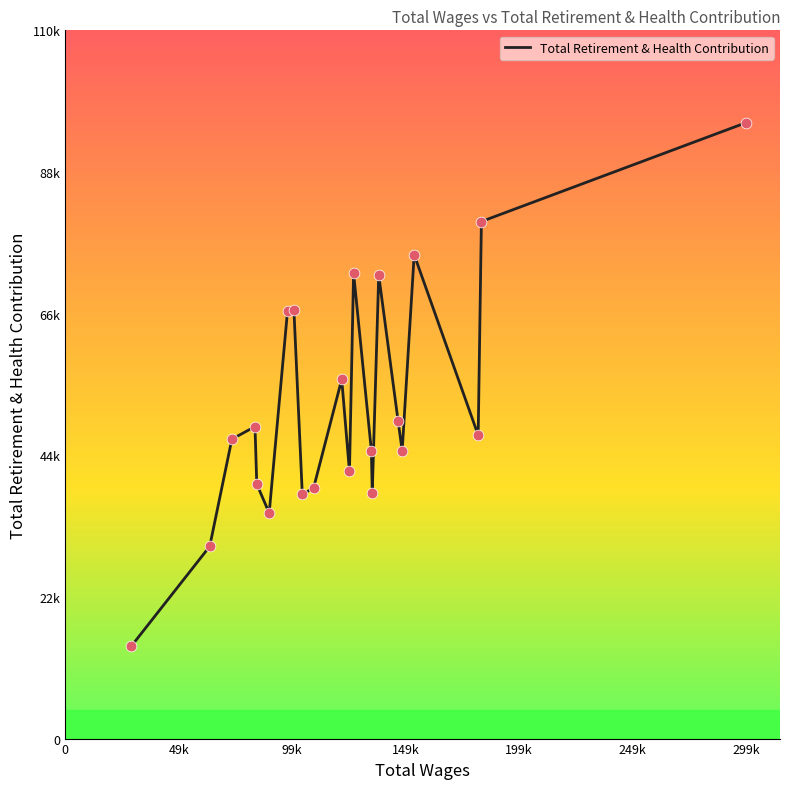

Does the chart have visible grid lines?

No